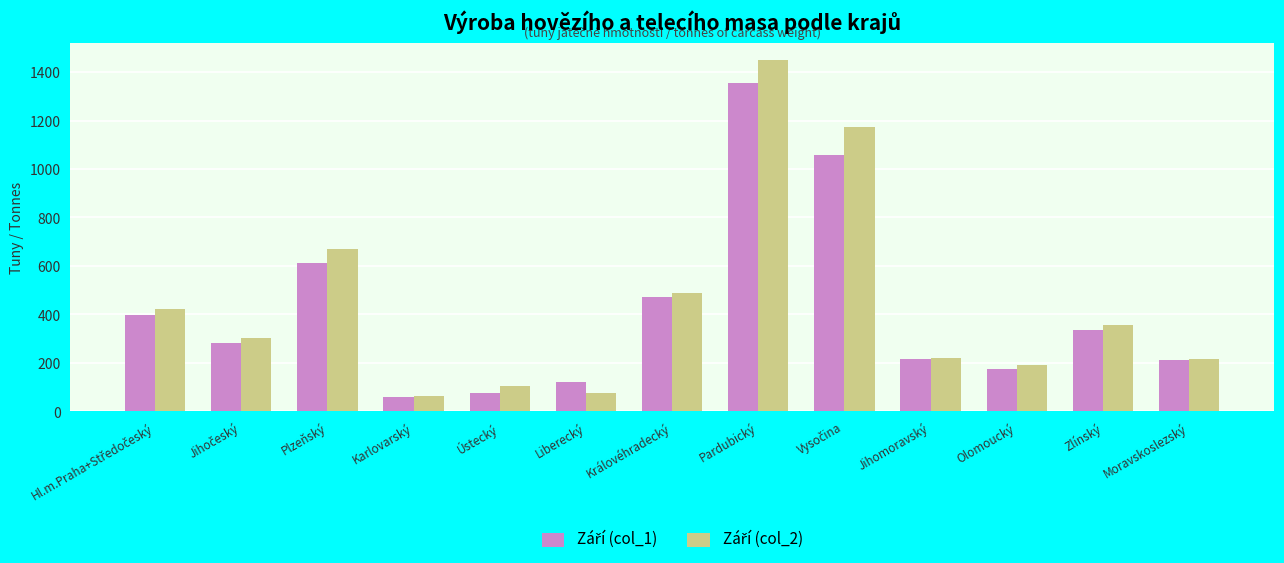

What is the spread (max minus min) of values at Plzeňský?

58